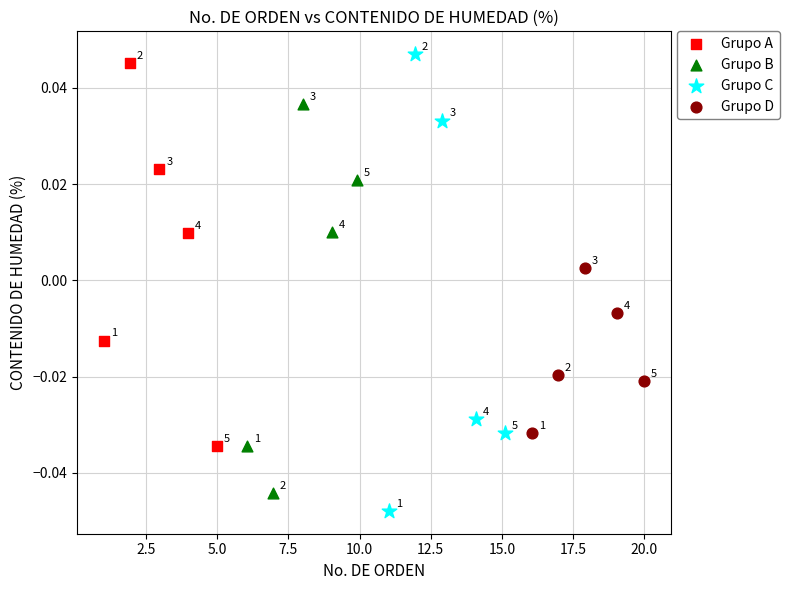

Which series has the widest spread of Y values?

Grupo C